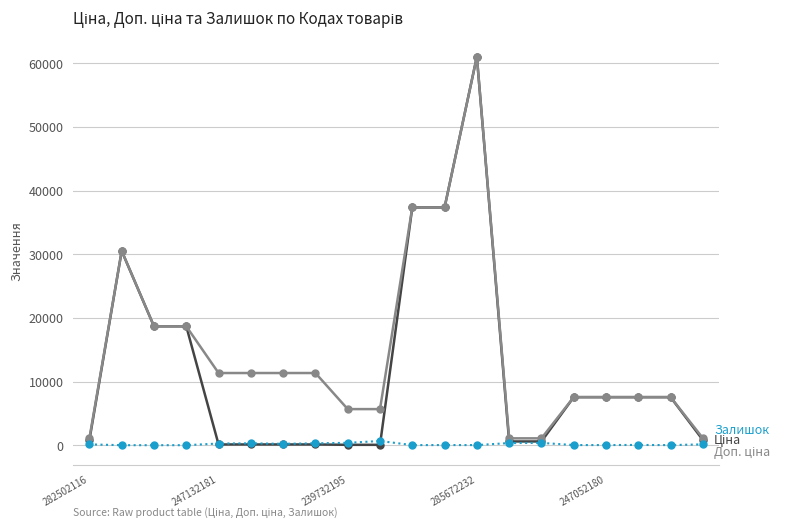

What is the maximum value shown in the chart?

61024.7